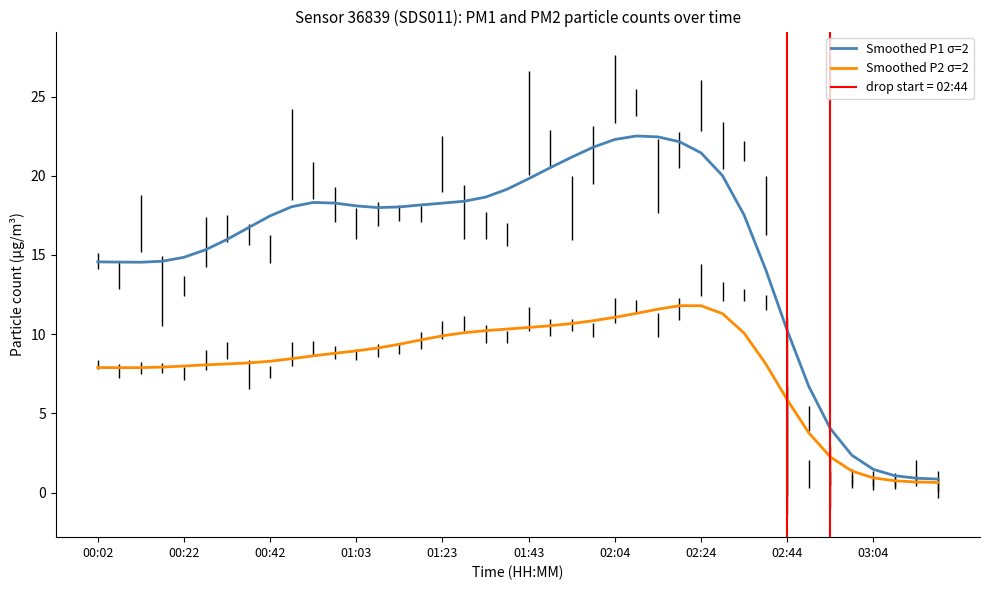

The Smoothed P2 σ=2 series shows 8.0 at 00:22. True or false?

True